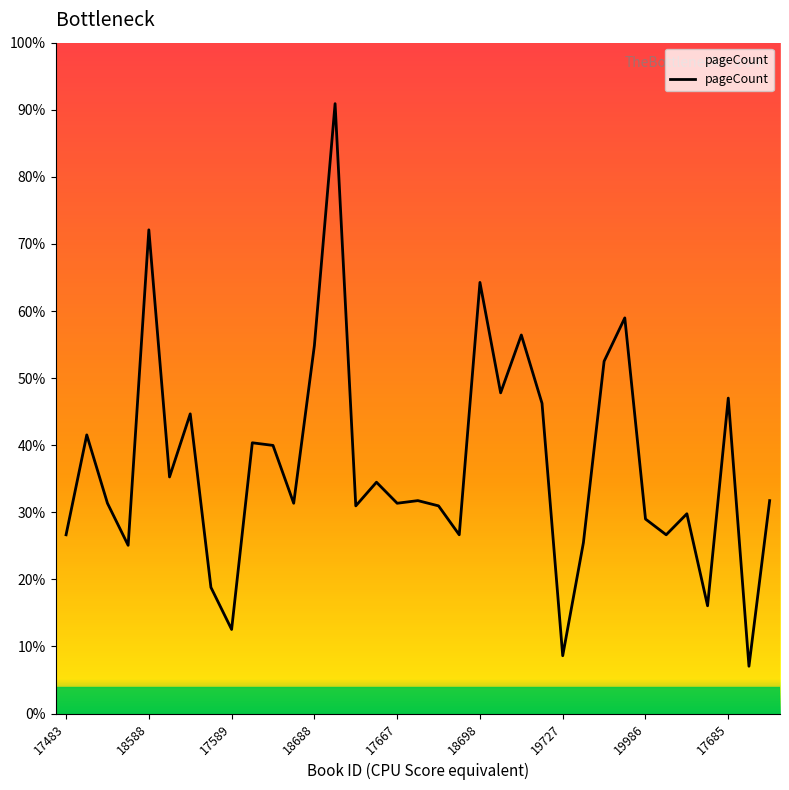

Does the chart display data point markers on the line(s)?

No